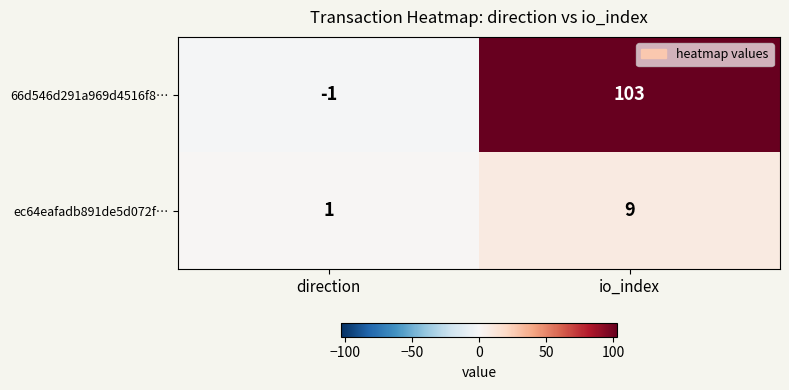

Which series has the largest total across all categories?

66d546d291a969d4516f8…